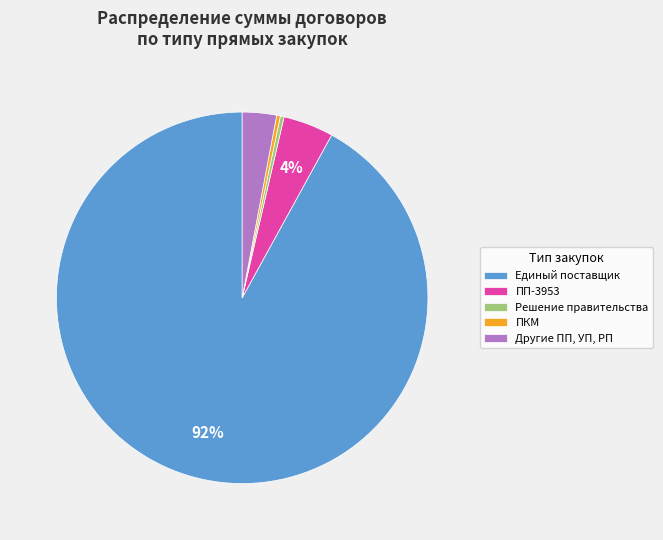

Does ПКМ represent more than half of the total?

No